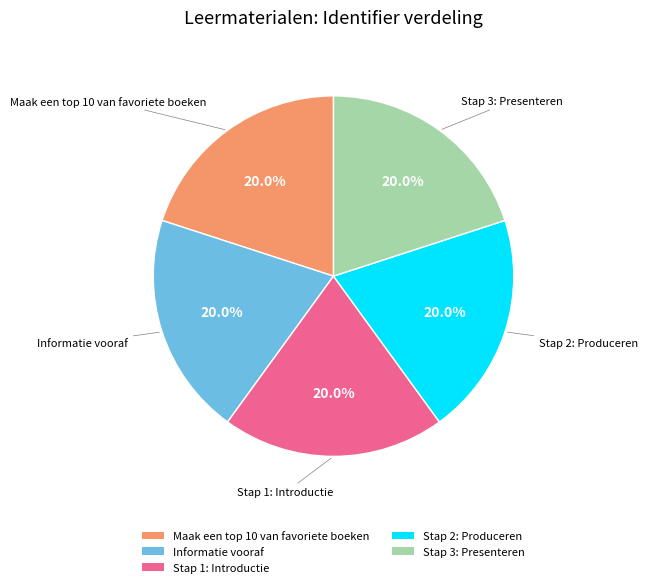

What portion of the pie excludes Stap 1: Introductie?

80.0%